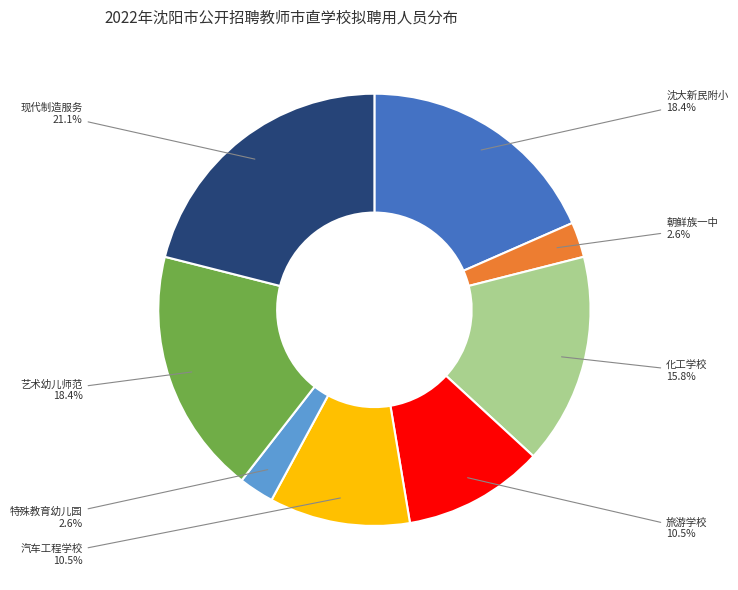

How many segments does this pie chart have?

8